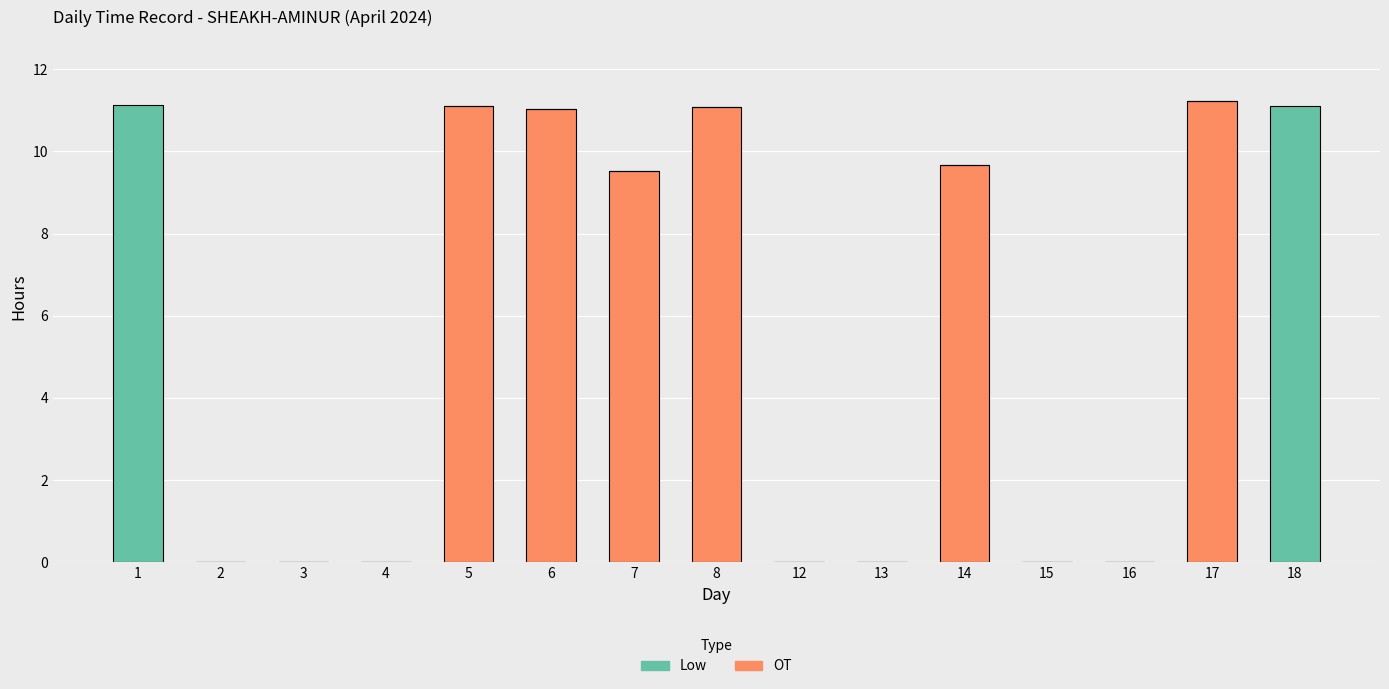

What is the total value across all series at 8?

11.1